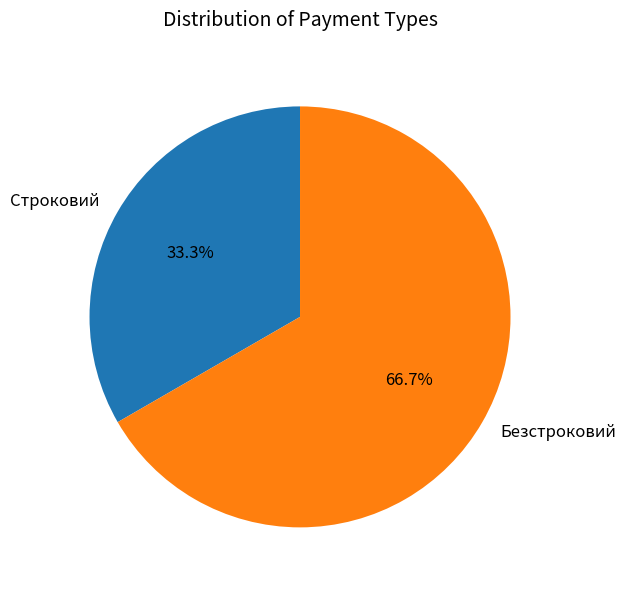

Rank the categories by value from highest to lowest.

Безстроковий, Строковий